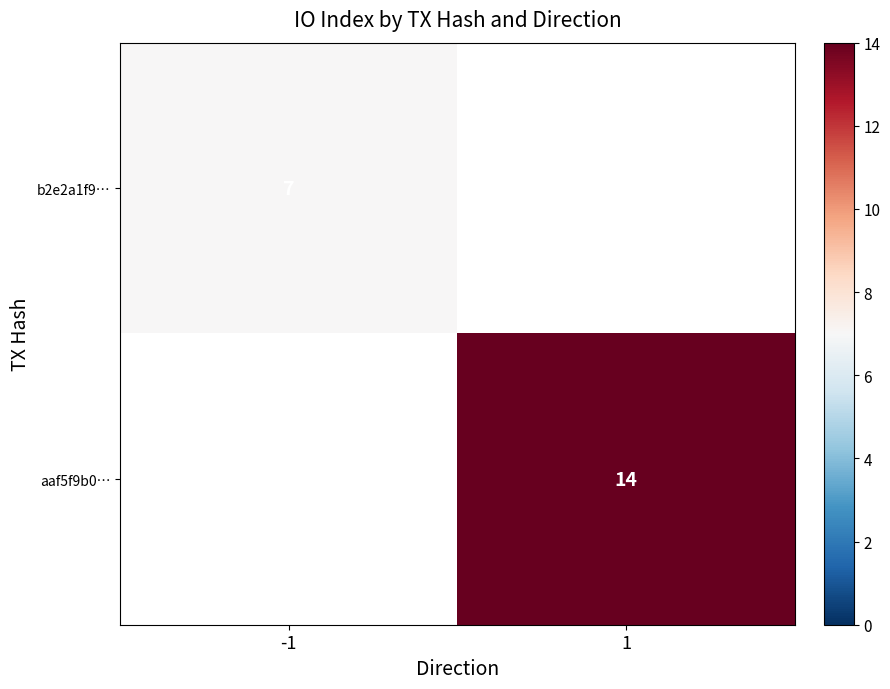

True or false: aaf5f9b0… has a value of 14 at 1.

True